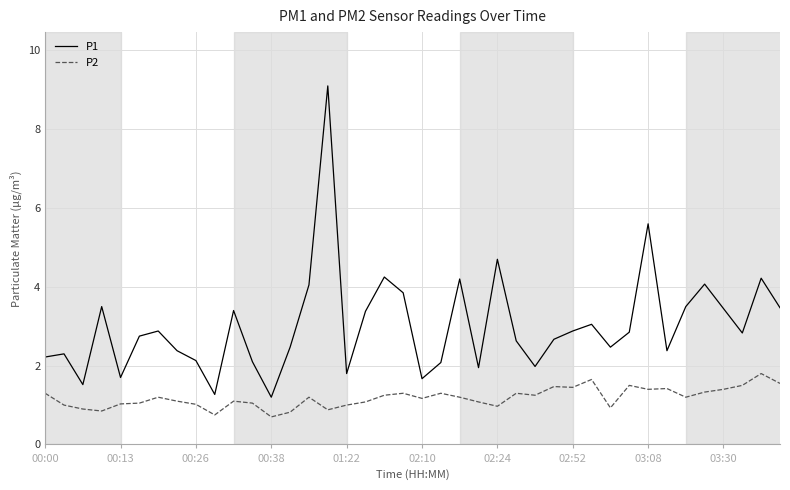

What is the sum of all P1 values?

120.9